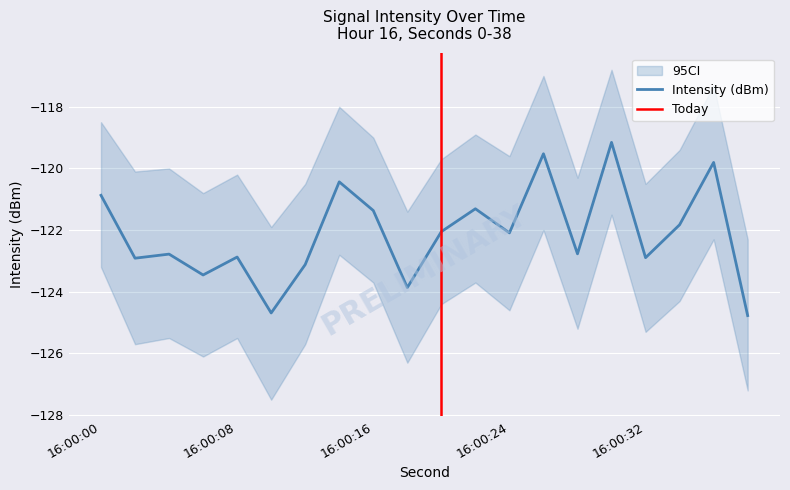

Which has a higher value, 28 or 26?

26